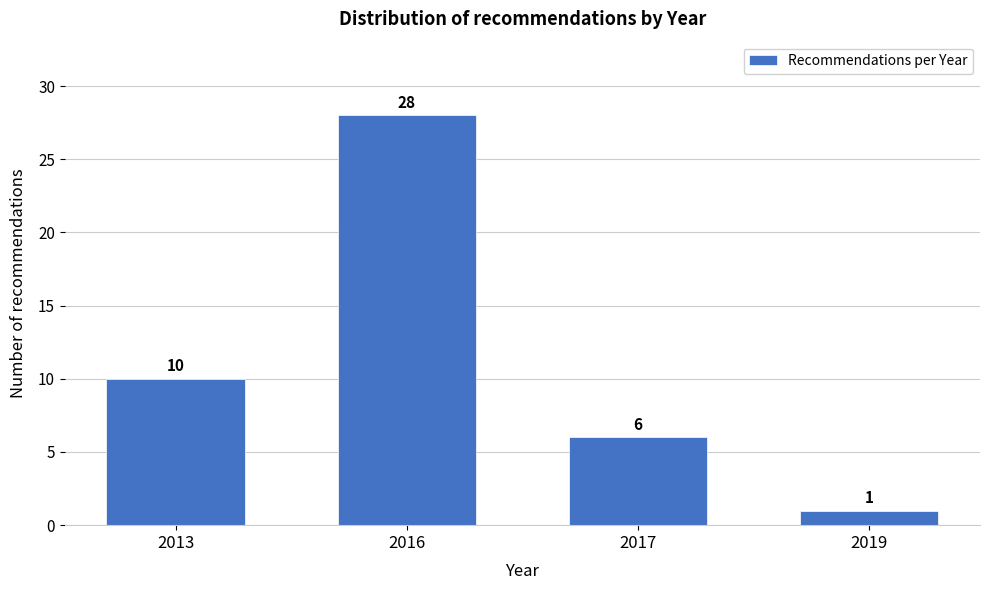

Reading left to right, what are all the values shown in this chart?

10	28	6	1